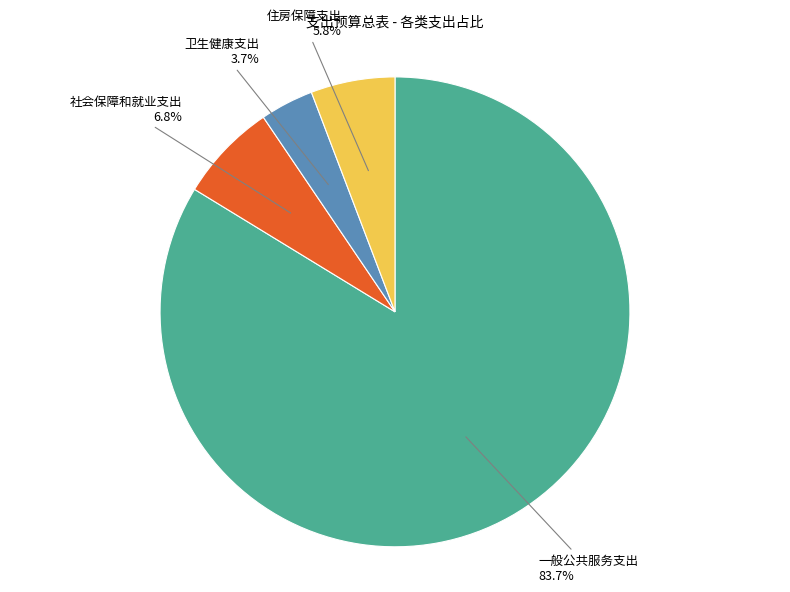

How many segments does this pie chart have?

4